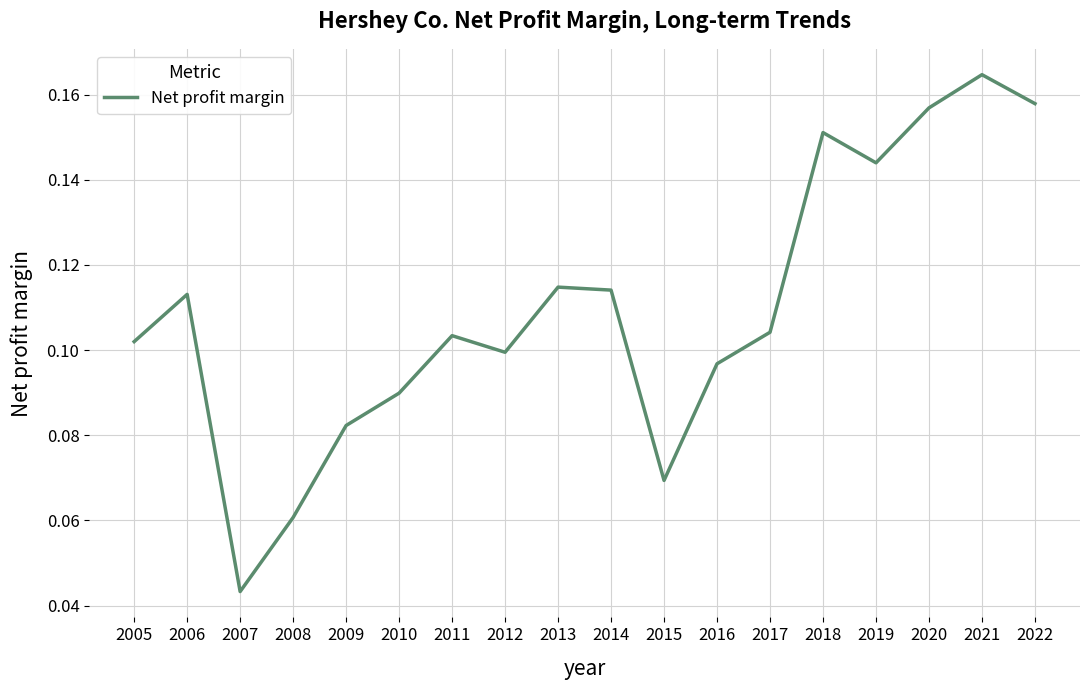

Is it true that the value at 2008 is 0.1?

True